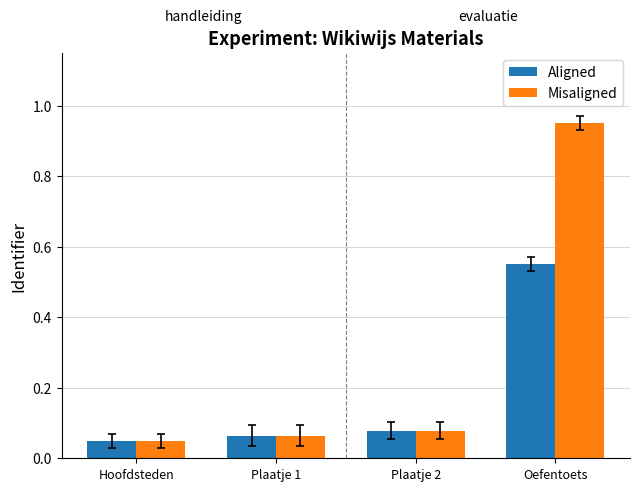

Rank the series by their maximum value, from lowest to highest.

Aligned, Misaligned